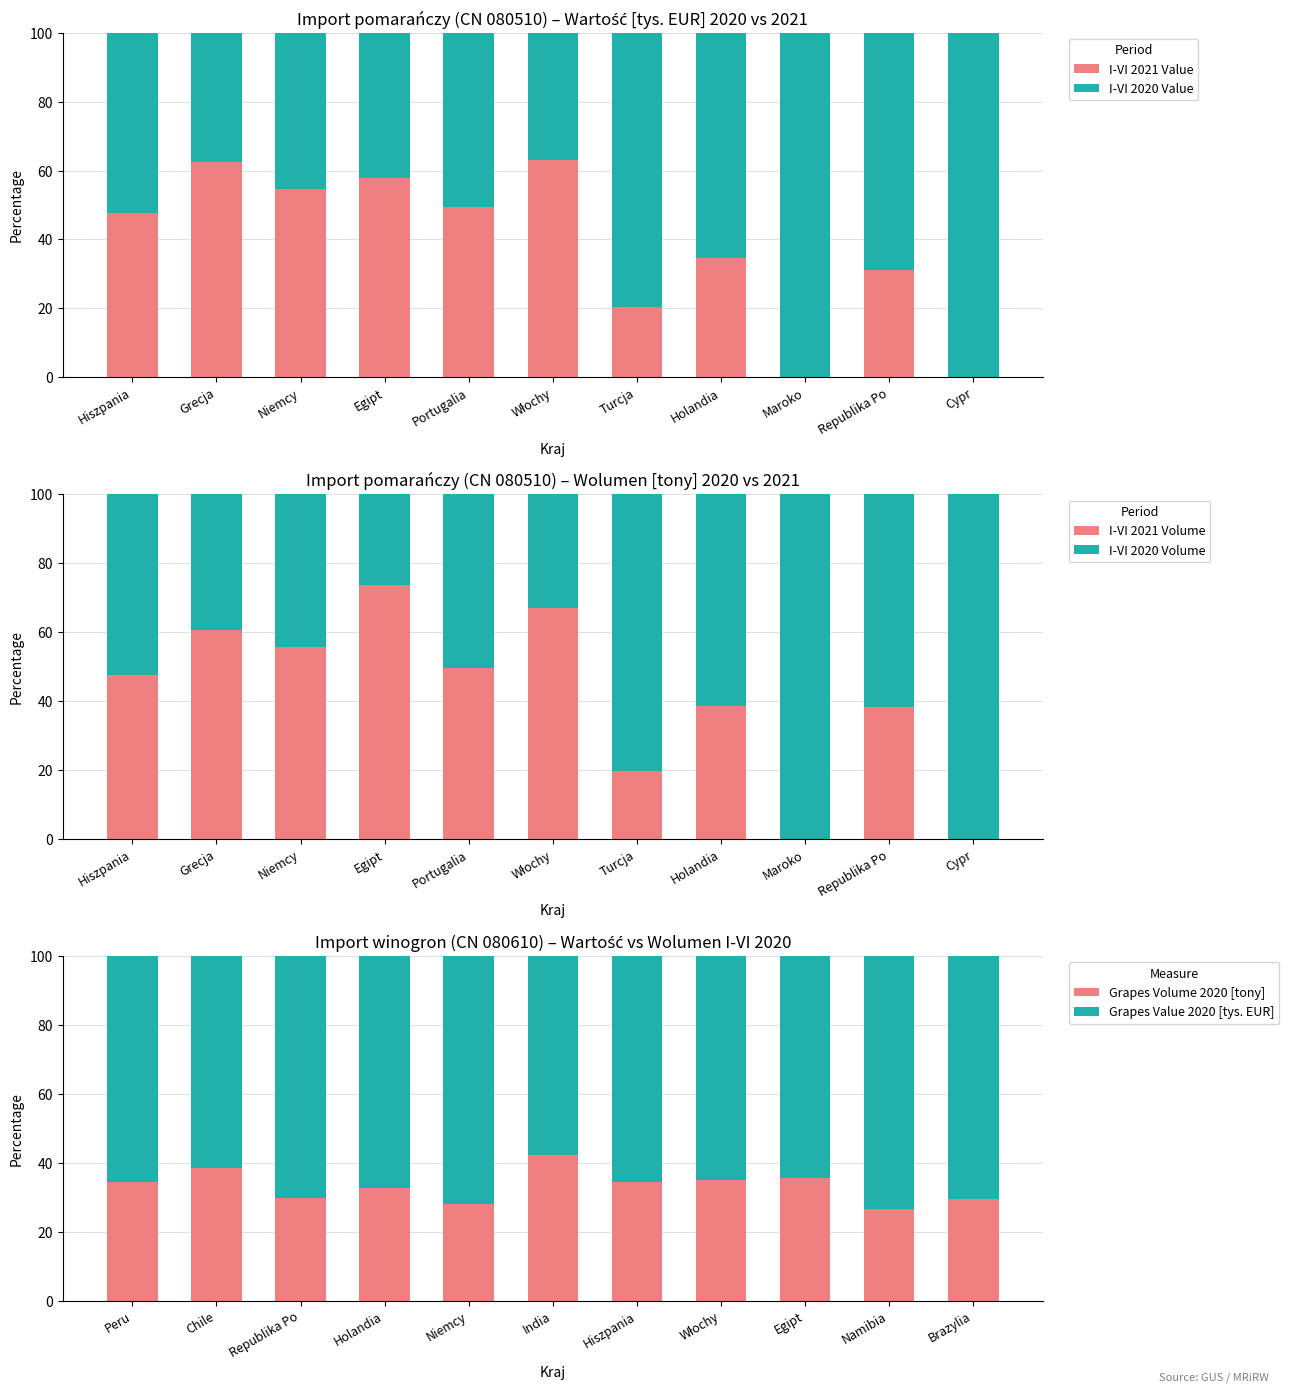

How many categories are shown in the chart?

11